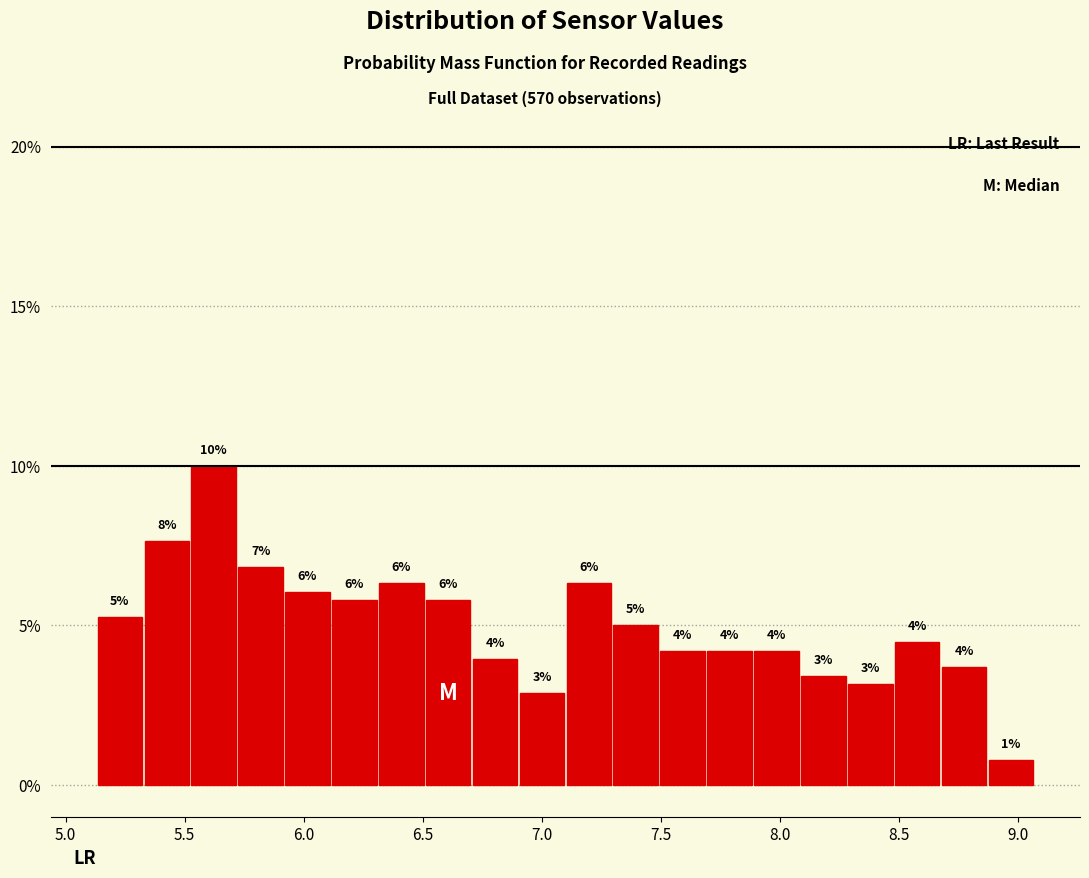

Around what value on the x-axis is the tallest bar? Give the approximate position of its centre, as read against the axis.

5.60